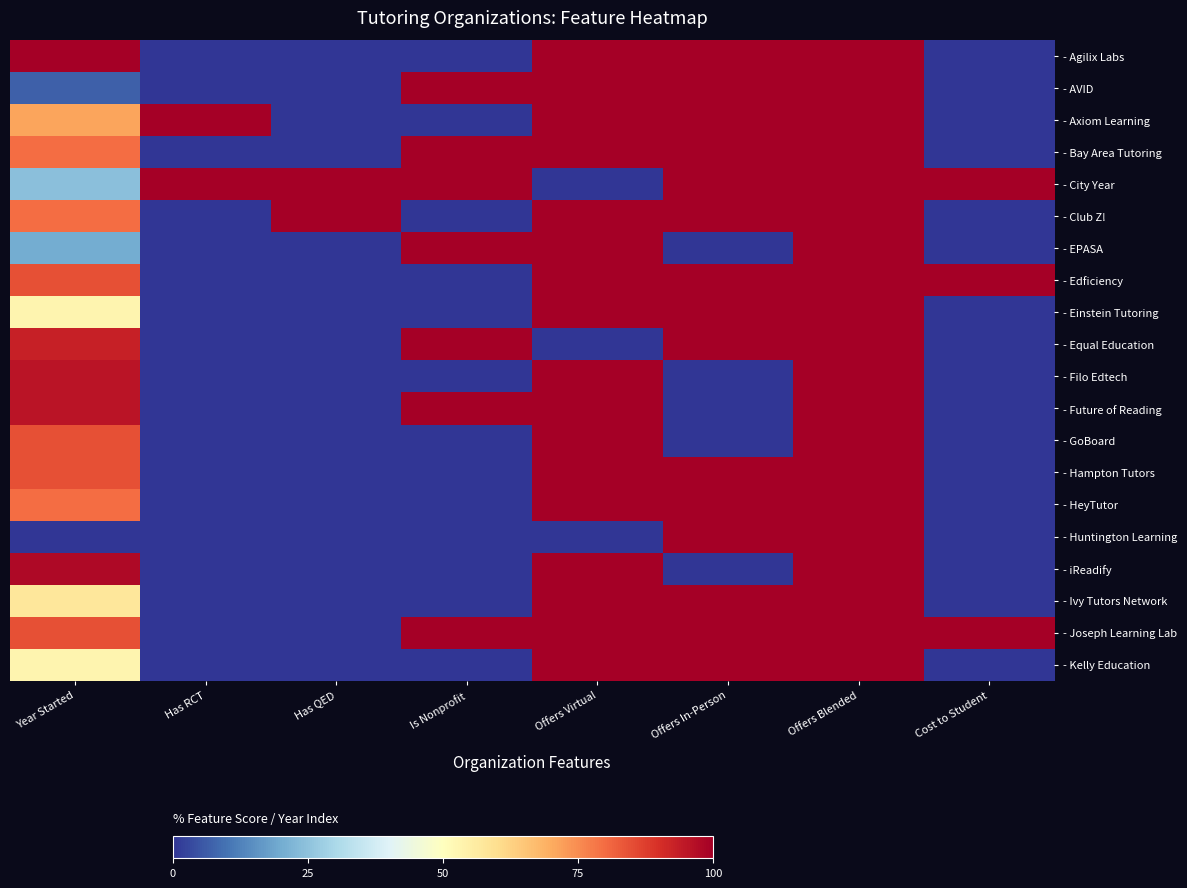

Which category has the highest value across all series?

Year Started